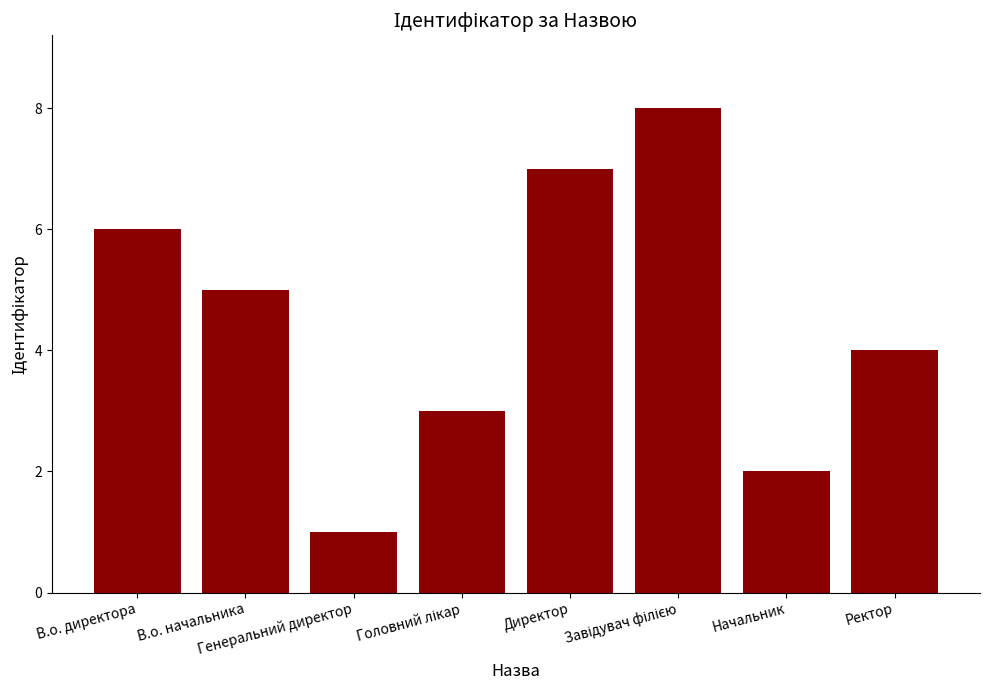

Which label corresponds to the smallest value in the chart?

Генеральний директор